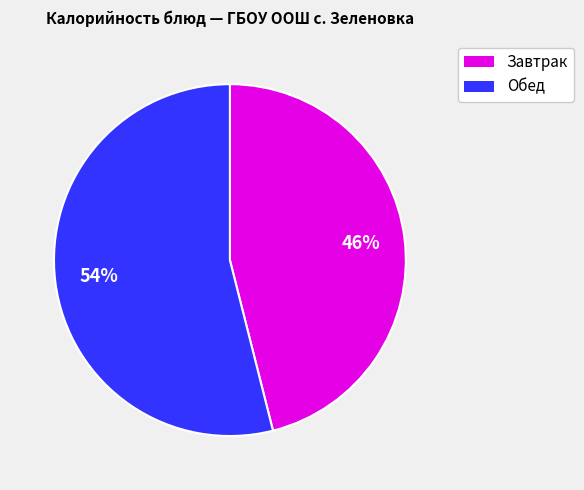

Does any single category account for the majority?

Yes